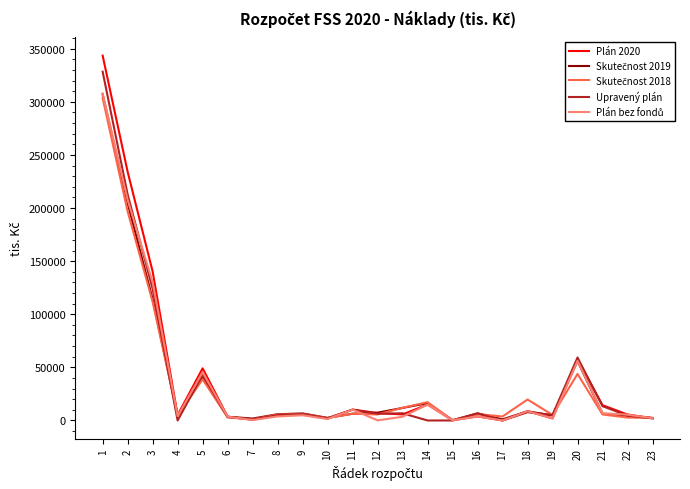

Which series has the largest range (max minus min)?

Plán 2020